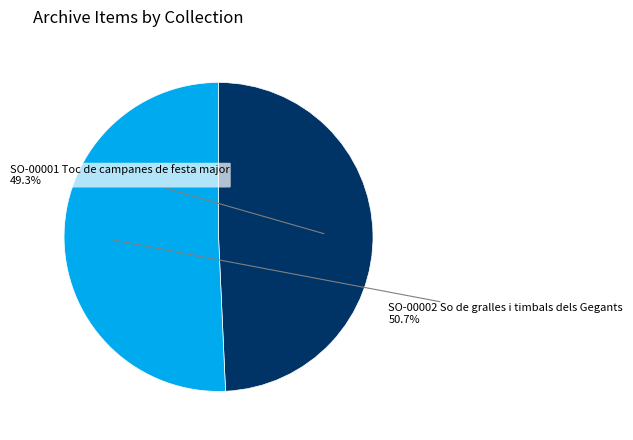

What percentage do SO-00001 Toc de campanes de festa major and SO-00002 So de gralles i timbals dels Gegants together represent?

100.0%